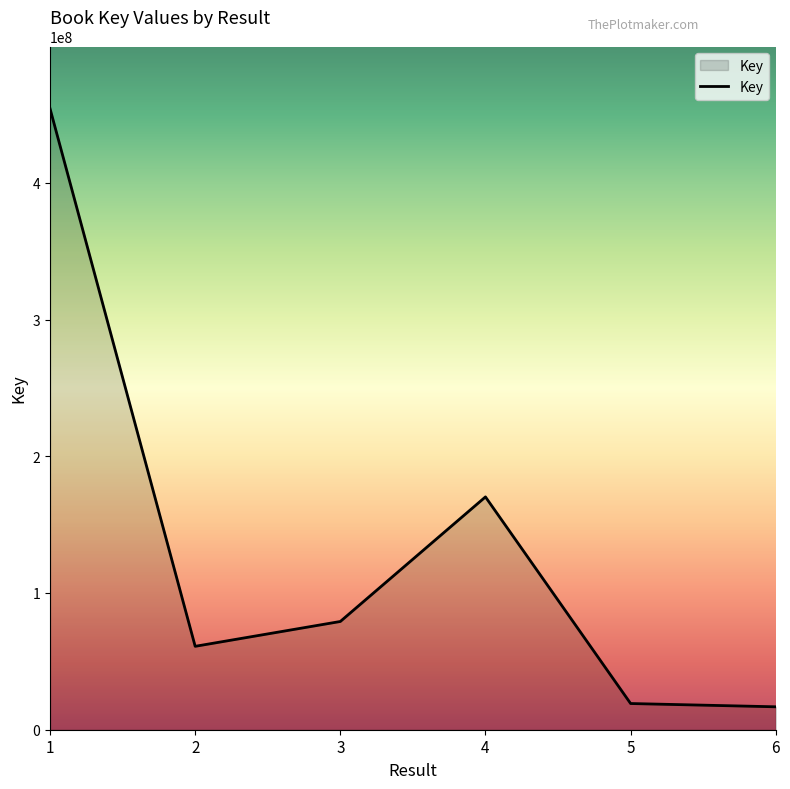

Does the chart have visible grid lines?

No